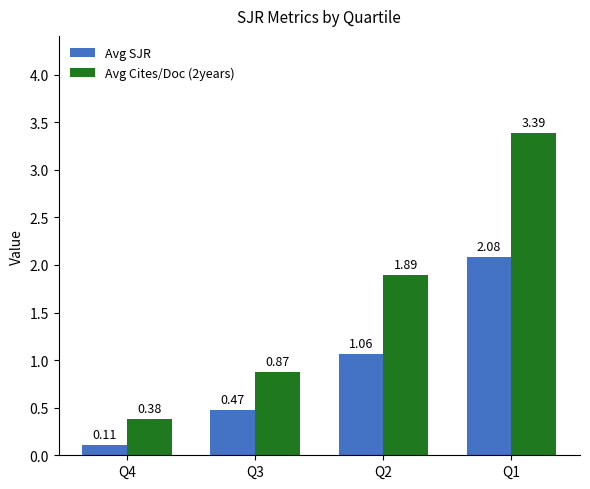

What is the spread (max minus min) of values at Q2?

0.8